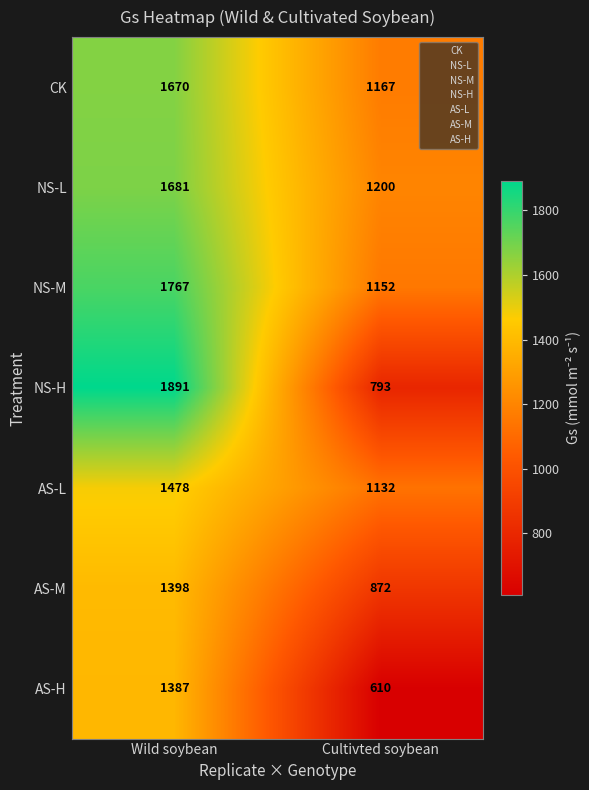

Reading right to left, extract all data points from this chart.

CK: 1167	1670
NS-L: 1200	1681
NS-M: 1152	1767
NS-H: 793	1891
AS-L: 1132	1478
AS-M: 872	1398
AS-H: 610	1387